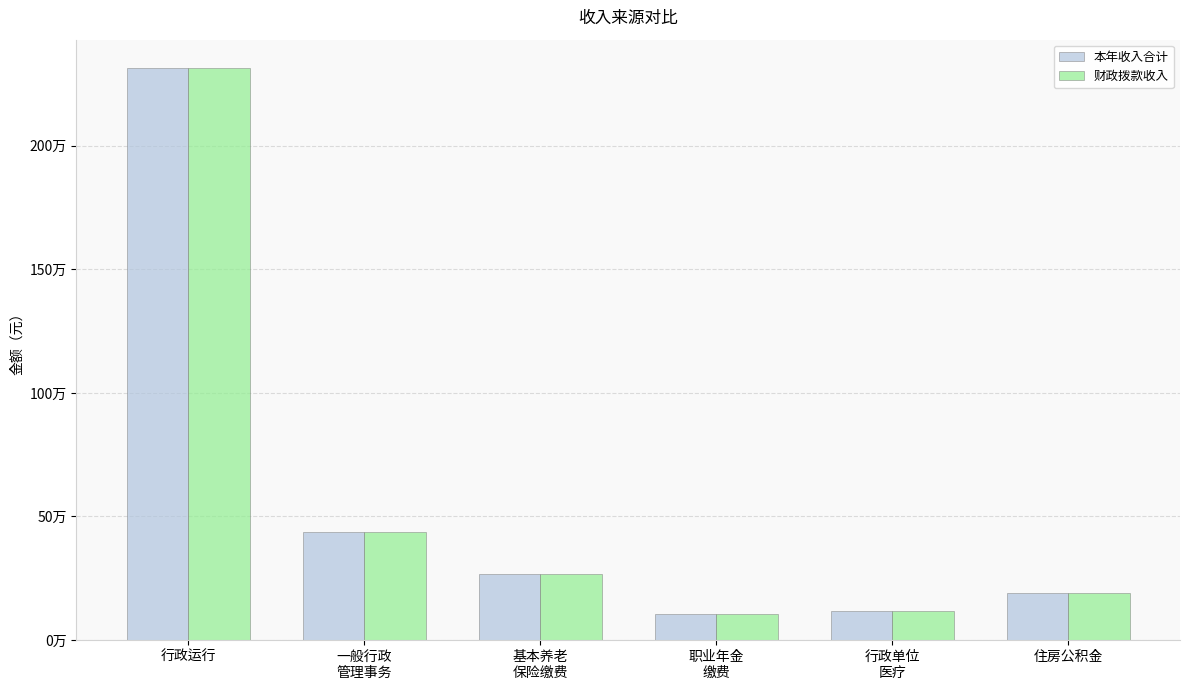

Which series changed the most between 基本养老
保险缴费 and 行政单位
医疗?

本年收入合计